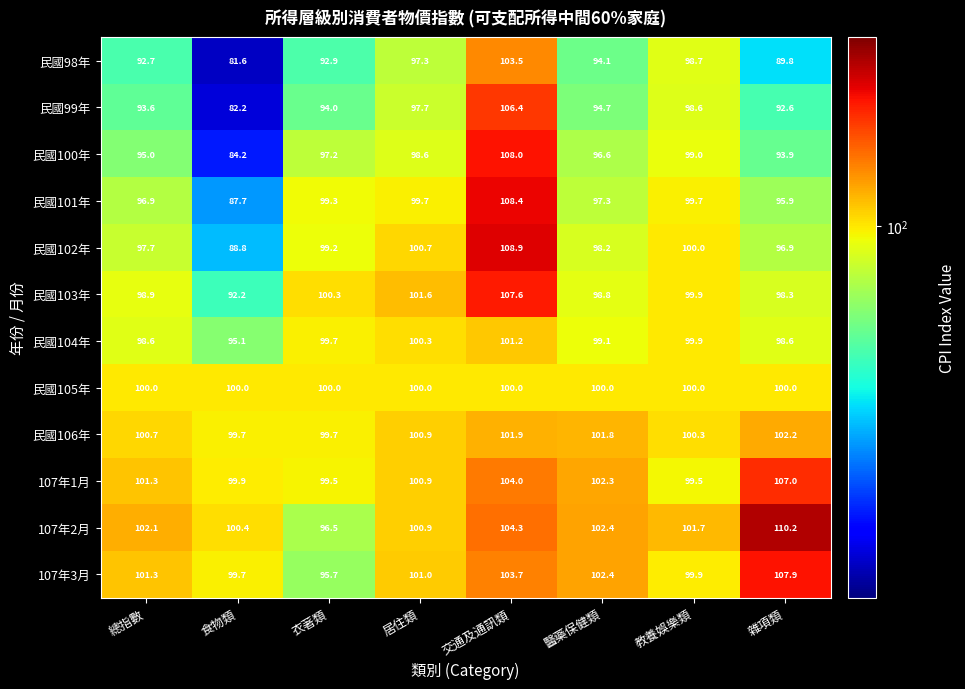

The value of 107年2月 at 總指數 is 141.9. True or false?

False